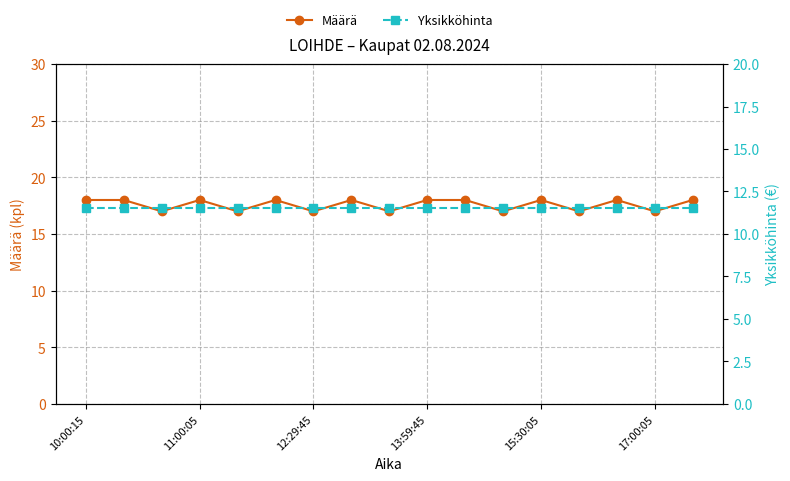

Which series has the largest total across all categories?

Määrä